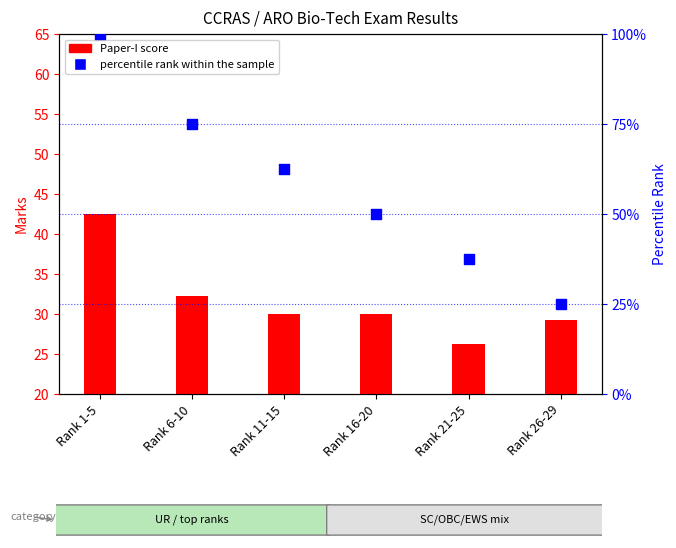

At which category is the sum across all series the highest?

Rank 1-5